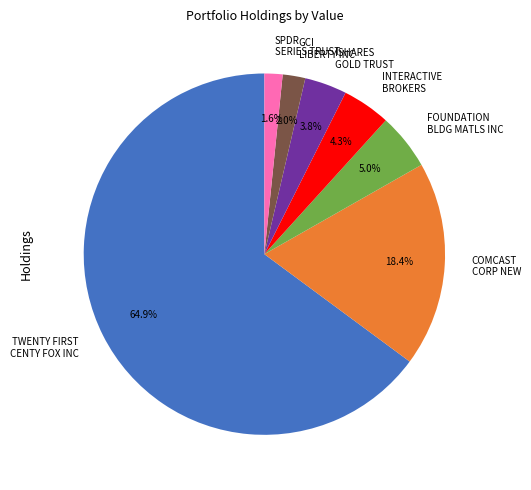

What is the largest slice in the pie chart?

TWENTY FIRST CENTY FOX INC